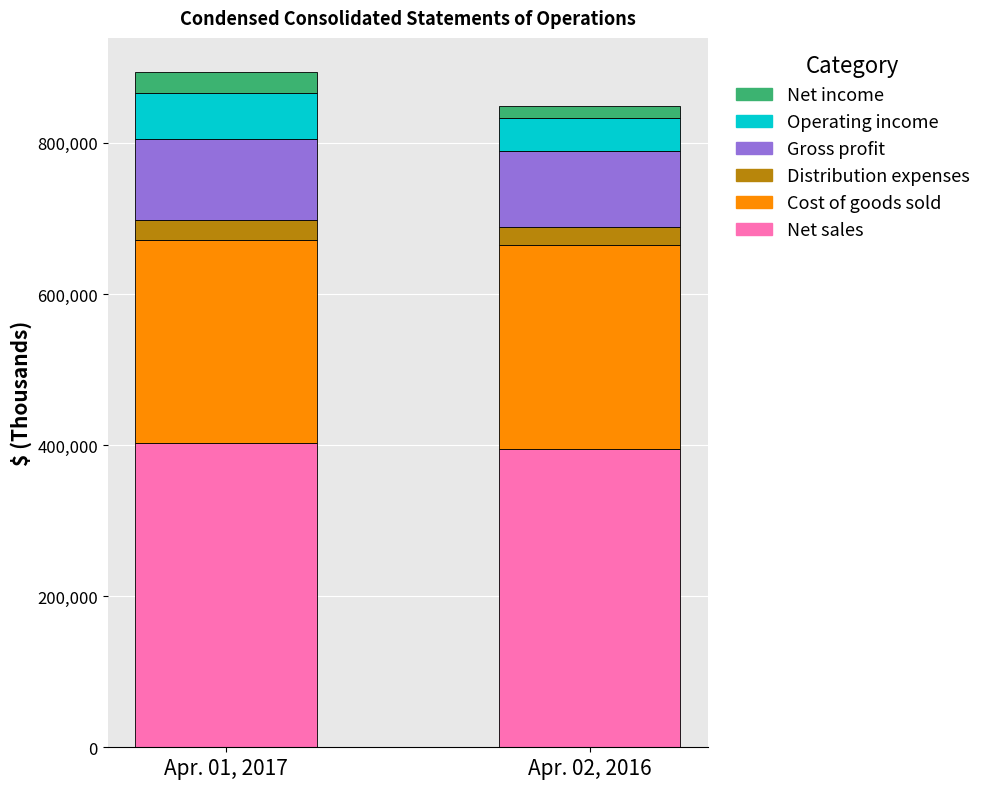

What is the total value across all series at Apr. 01, 2017?

894357